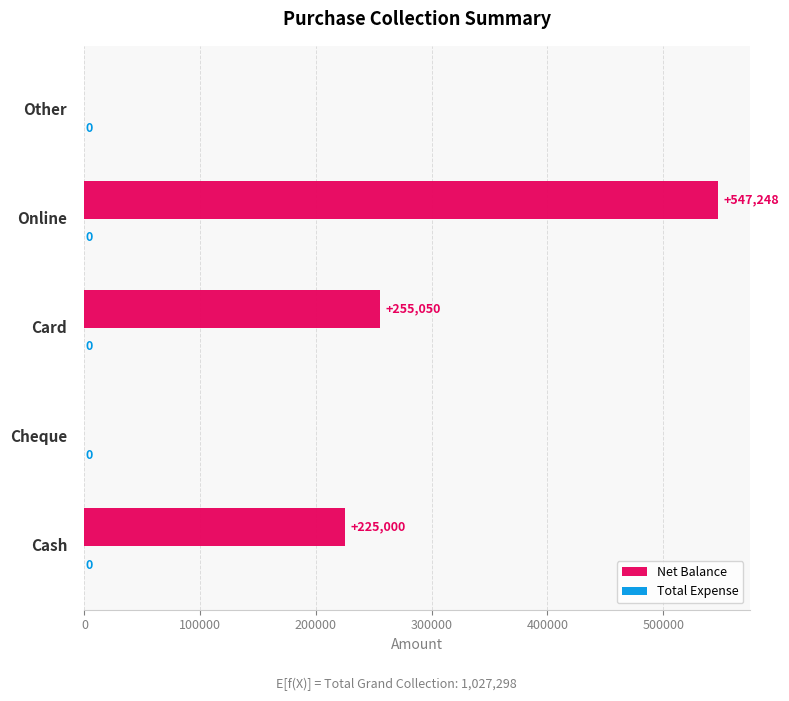

What is the greatest value displayed?

547248